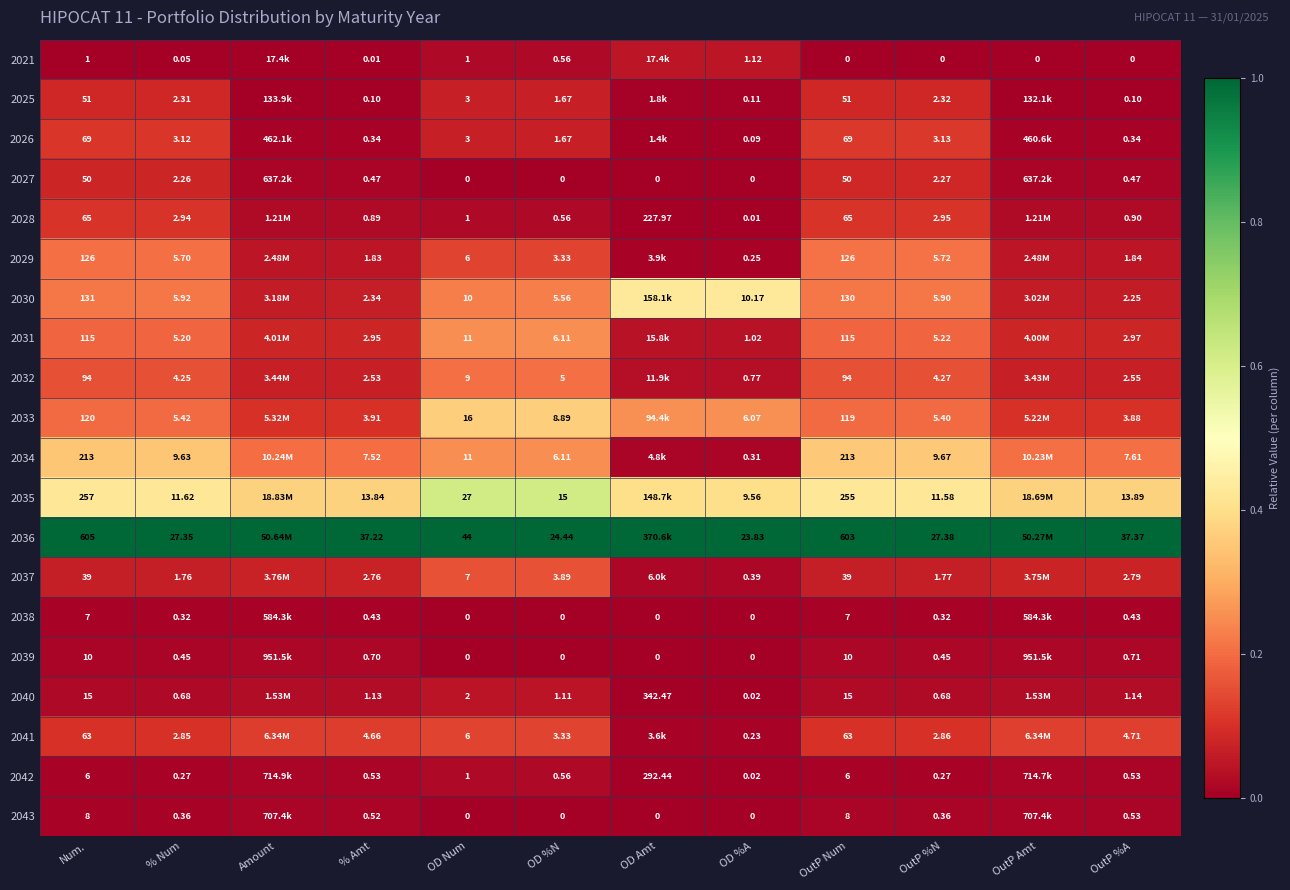

Rank the series by their maximum value, from lowest to highest.

2038, 2043, 2039, 2042, 2040, 2021, 2027, 2025, 2028, 2026, 2041, 2037, 2032, 2029, 2031, 2034, 2033, 2030, 2035, 2036